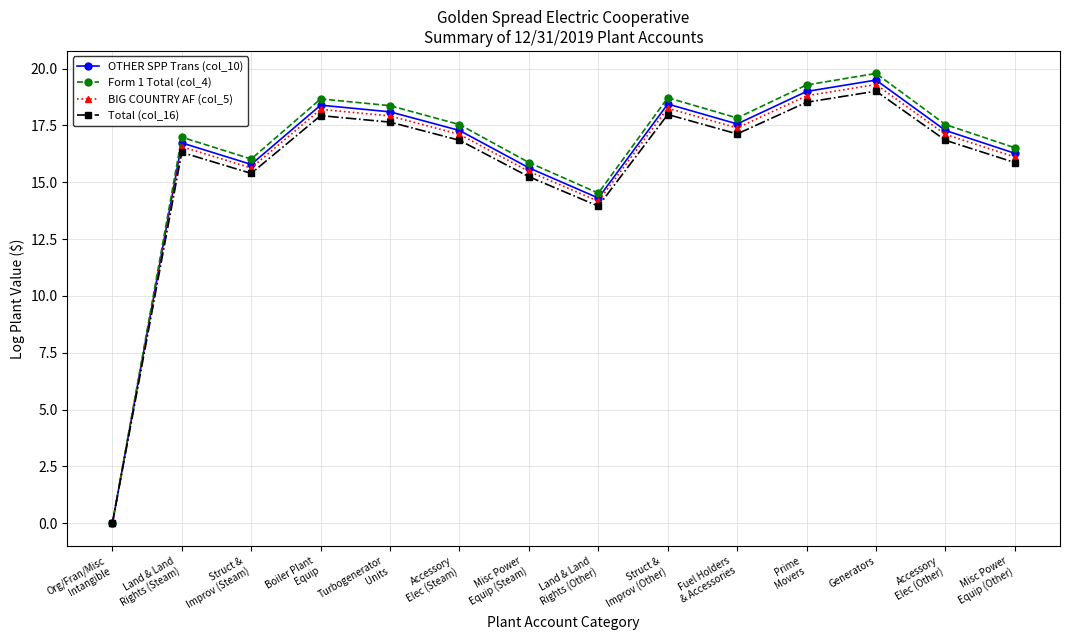

How many lines are shown in the chart?

4